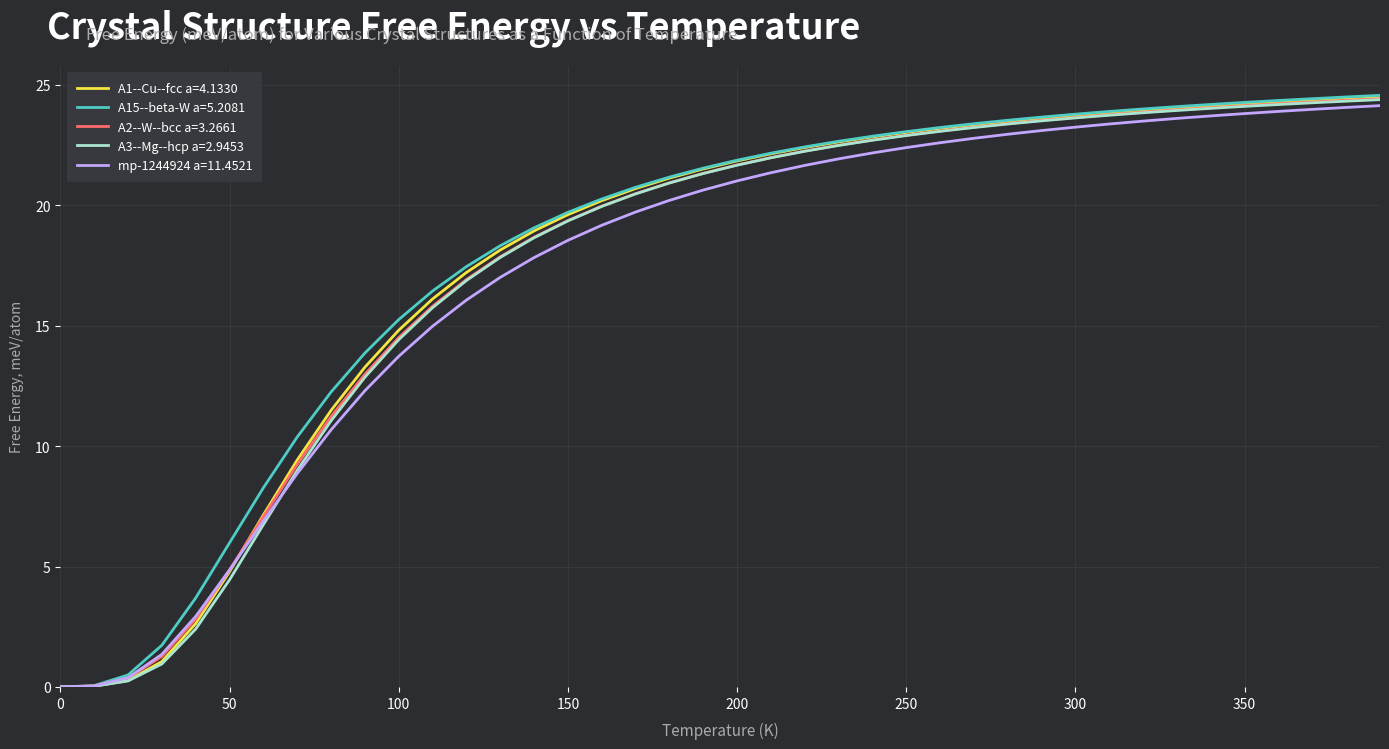

What is the maximum value shown in the chart?

24.6